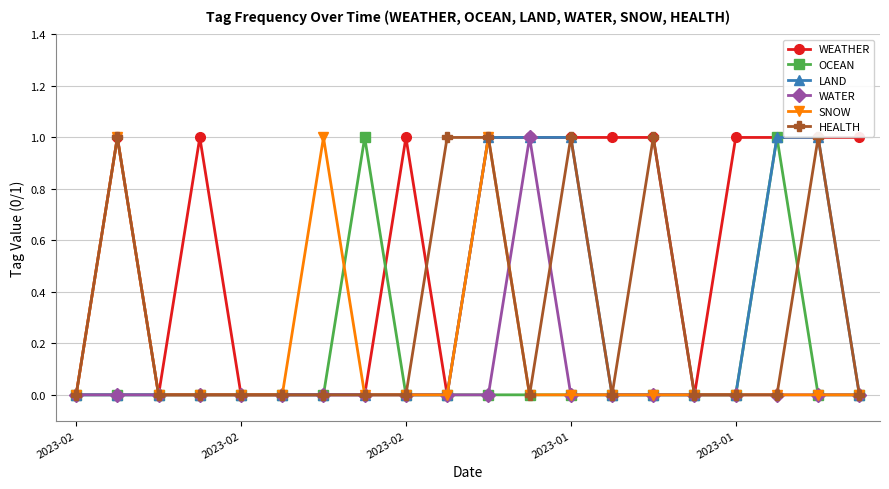

Which series has the largest total across all categories?

WEATHER